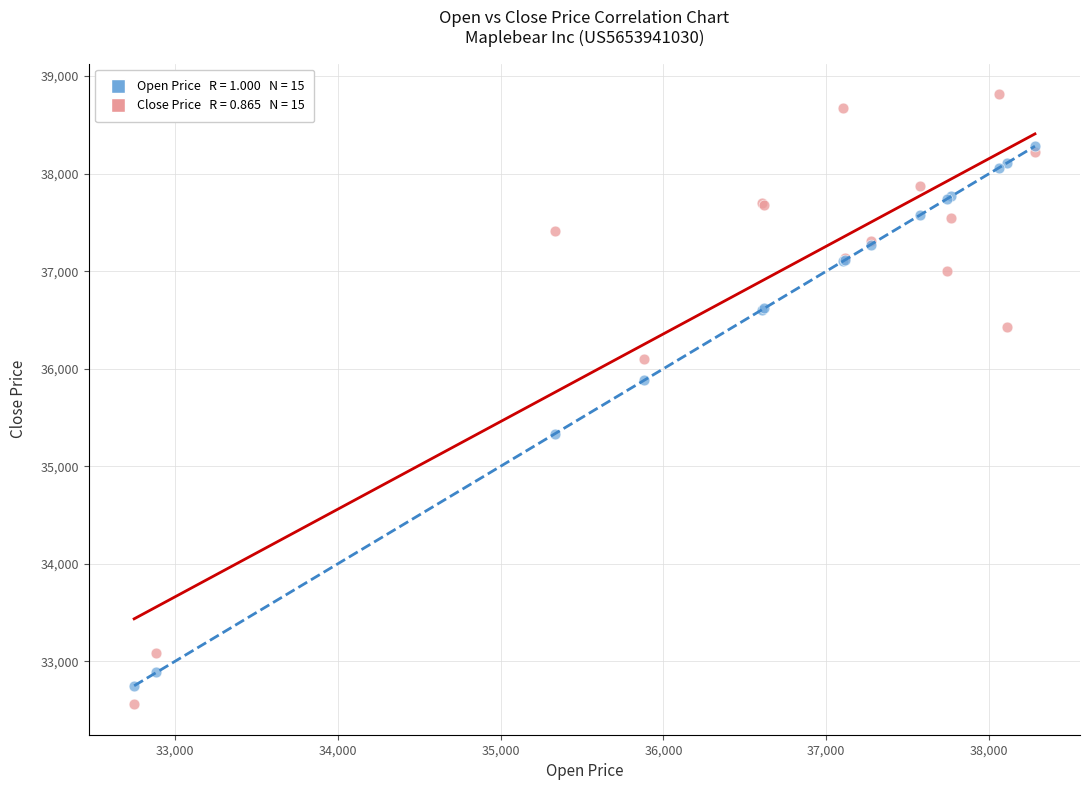

Across all series, what Y value is closest to 35688?

35880